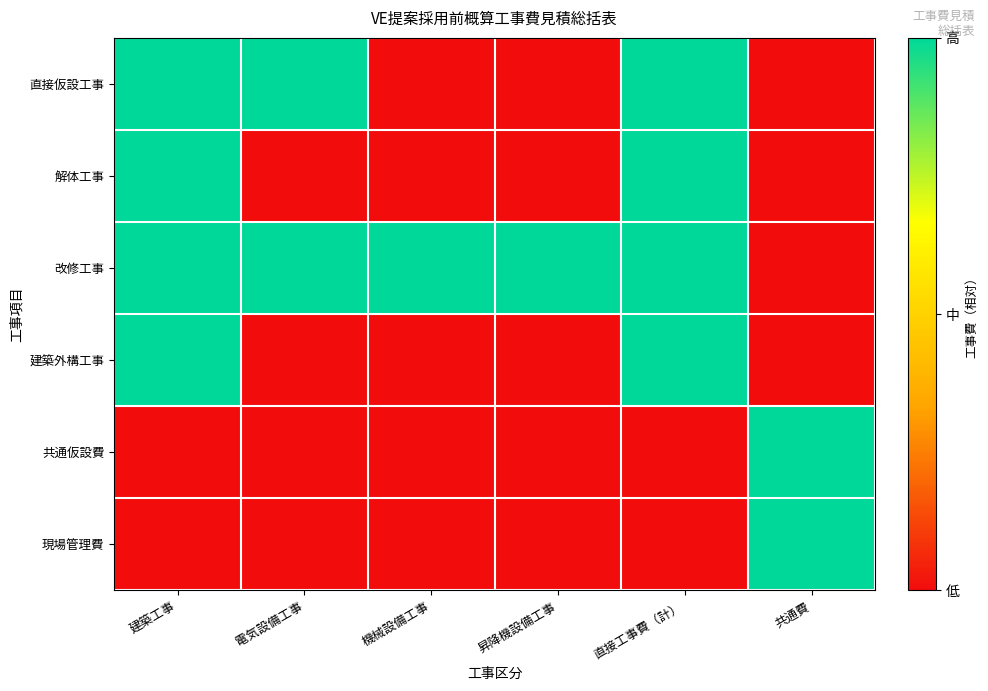

List the series in order of their peak value, lowest first.

直接仮設工事, 解体工事, 改修工事, 建築外構工事, 共通仮設費, 現場管理費